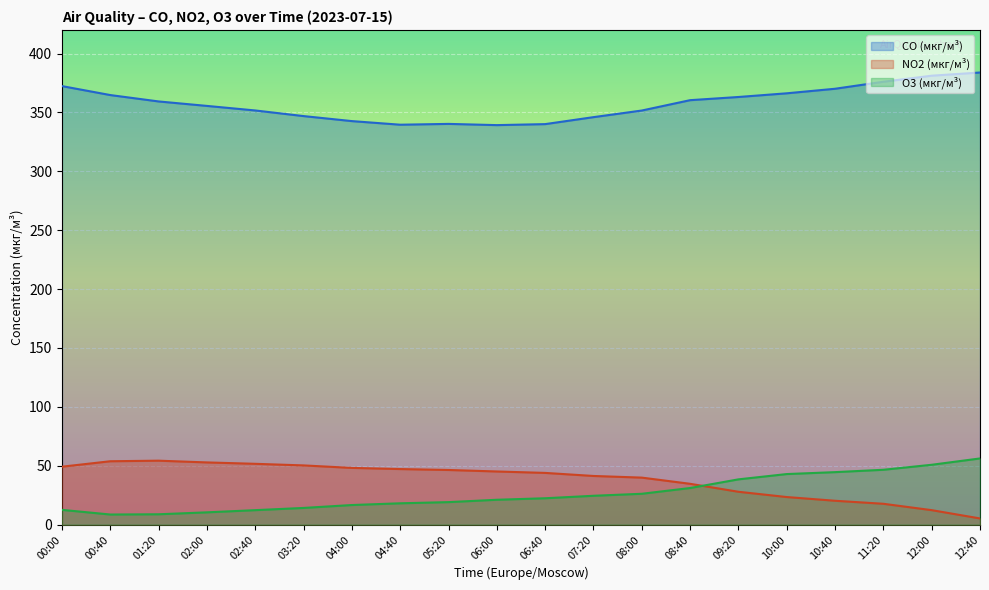

What are all the series names shown in the legend?

CO (мкг/м³), NO2 (мкг/м³), O3 (мкг/м³)